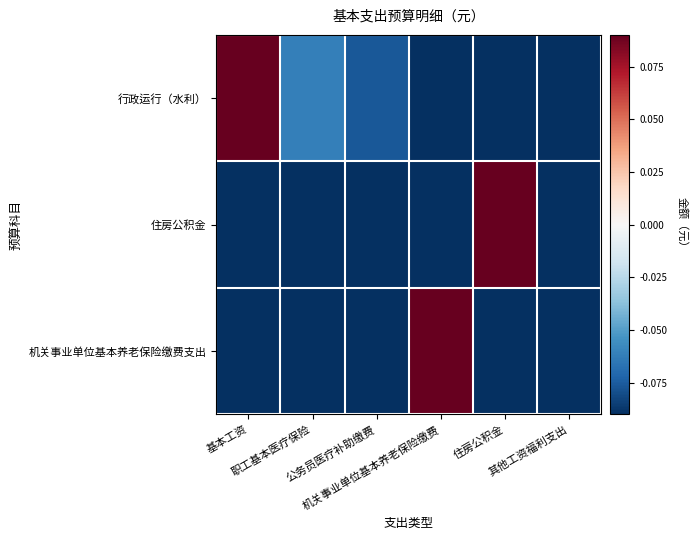

Between 公务员医疗补助缴费 and 其他工资福利支出, which is larger?

公务员医疗补助缴费